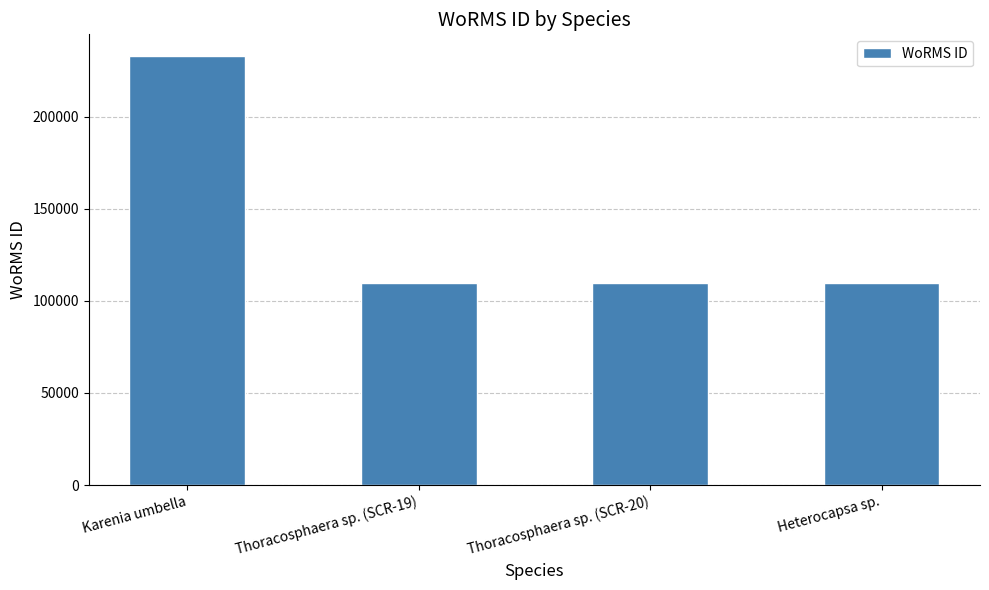

How many series are shown in this chart?

1